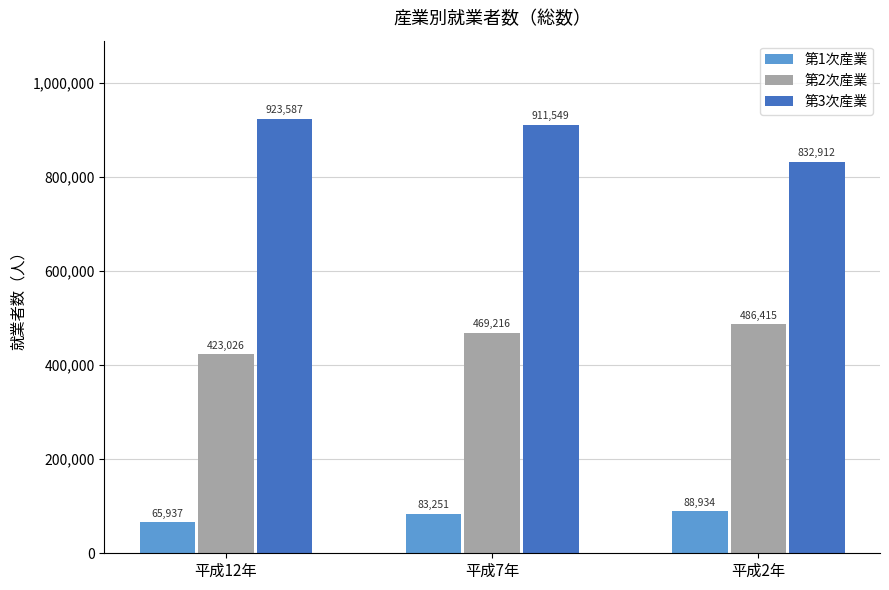

What is the lowest value of the 第2次産業 series?

423026